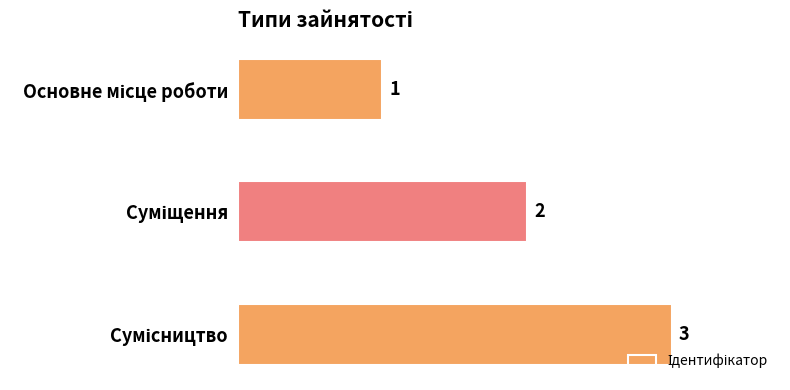

What is the value of the 3rd bar from the top?

3